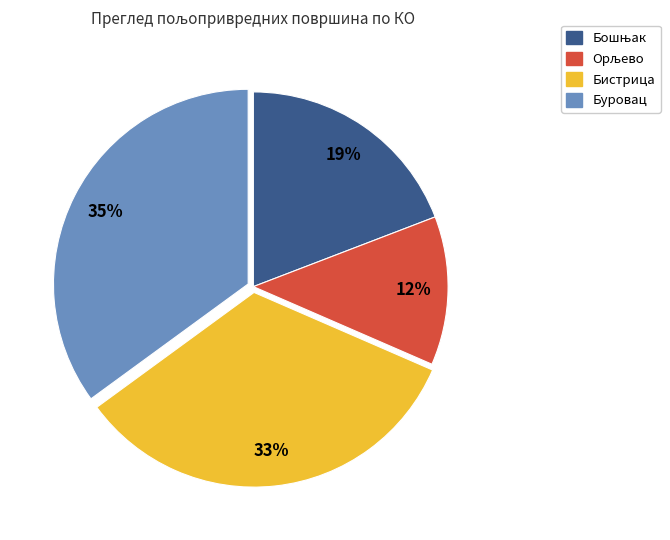

Is there a majority slice in this chart?

No